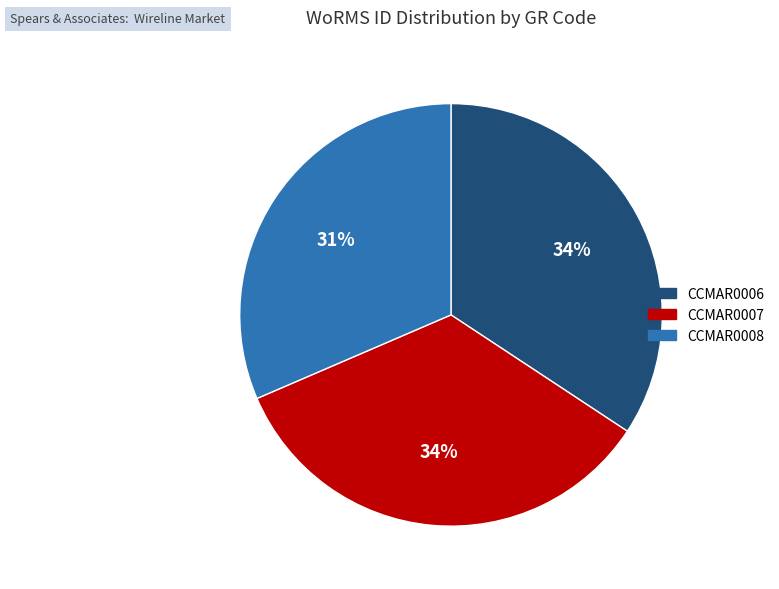

To the nearest percent, what is the difference between the largest and smallest slice percentages?

3%